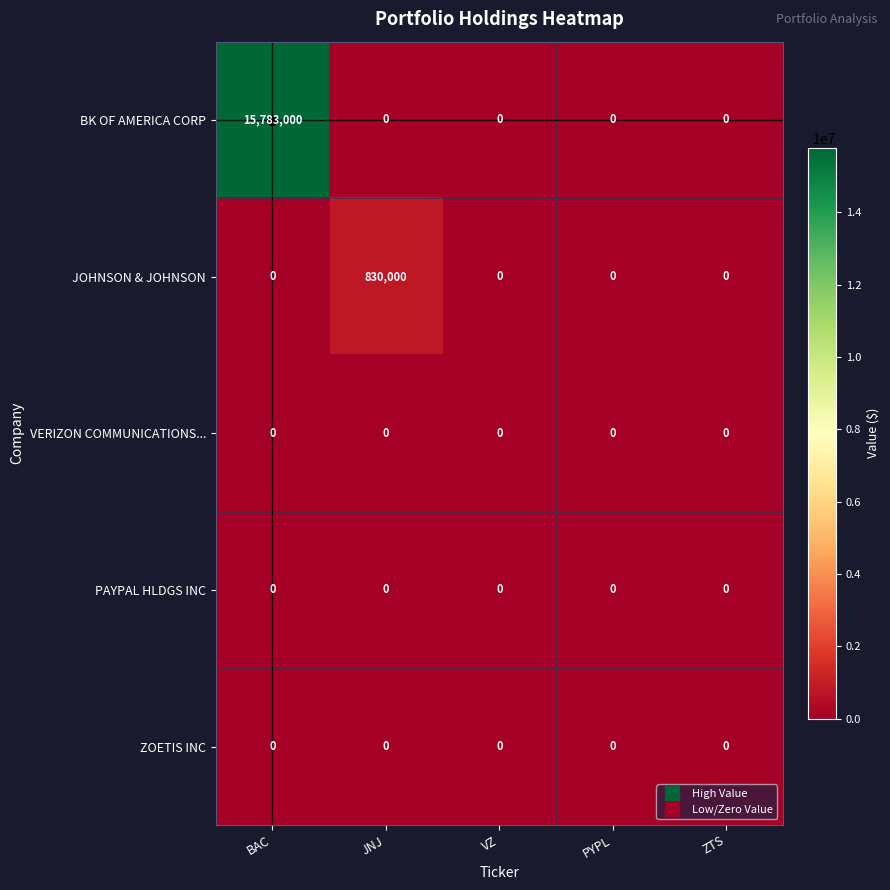

What is the total value across all series at JNJ?

830000